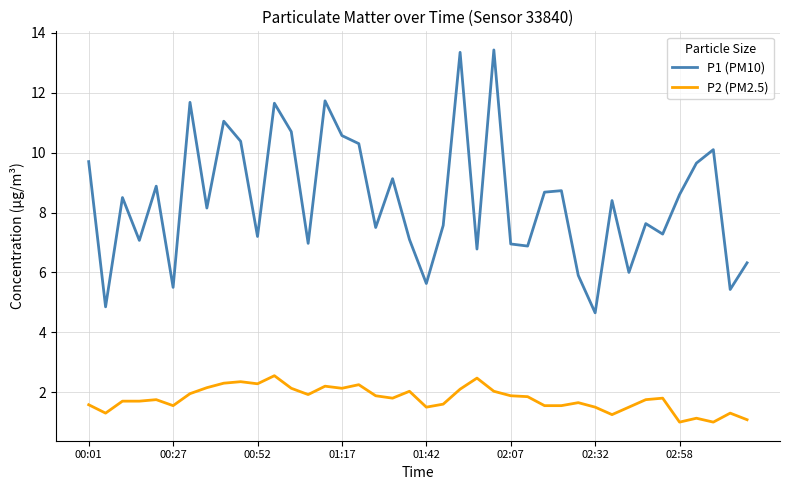

List the series in order of their peak value, lowest first.

P2 (PM2.5), P1 (PM10)